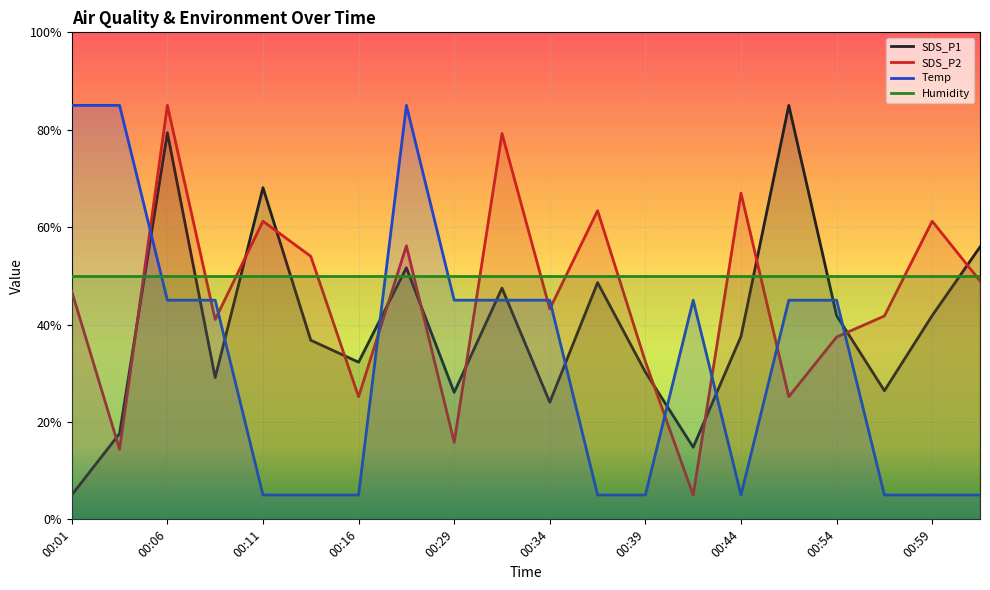

Does the chart display data point markers on the line(s)?

No